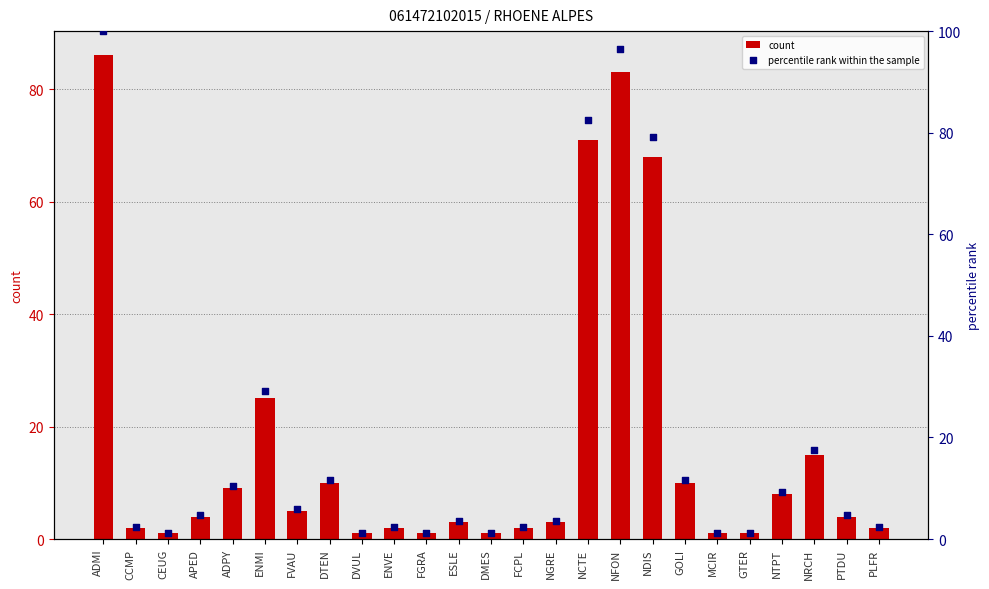

Is the value of count at NRCH greater than the value of percentile rank within the sample at ADMI?

No